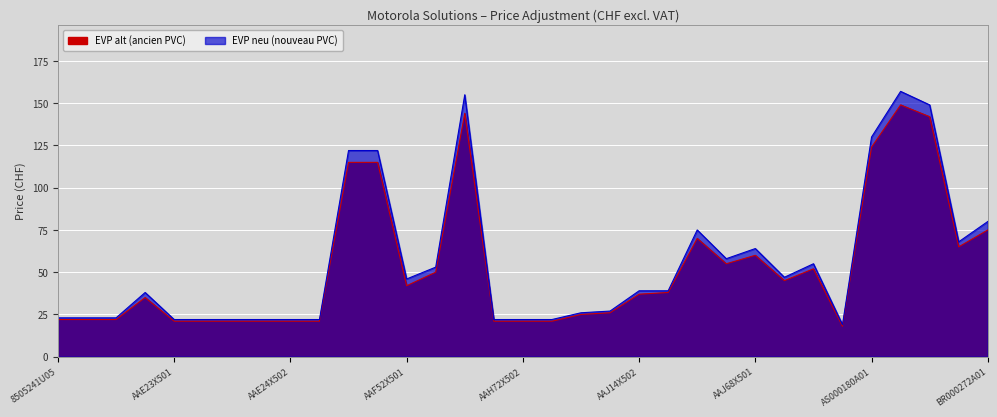

Between AAH73X503 and AAJ67X501, which series saw the biggest shift?

EVP neu (nouveau PVC)